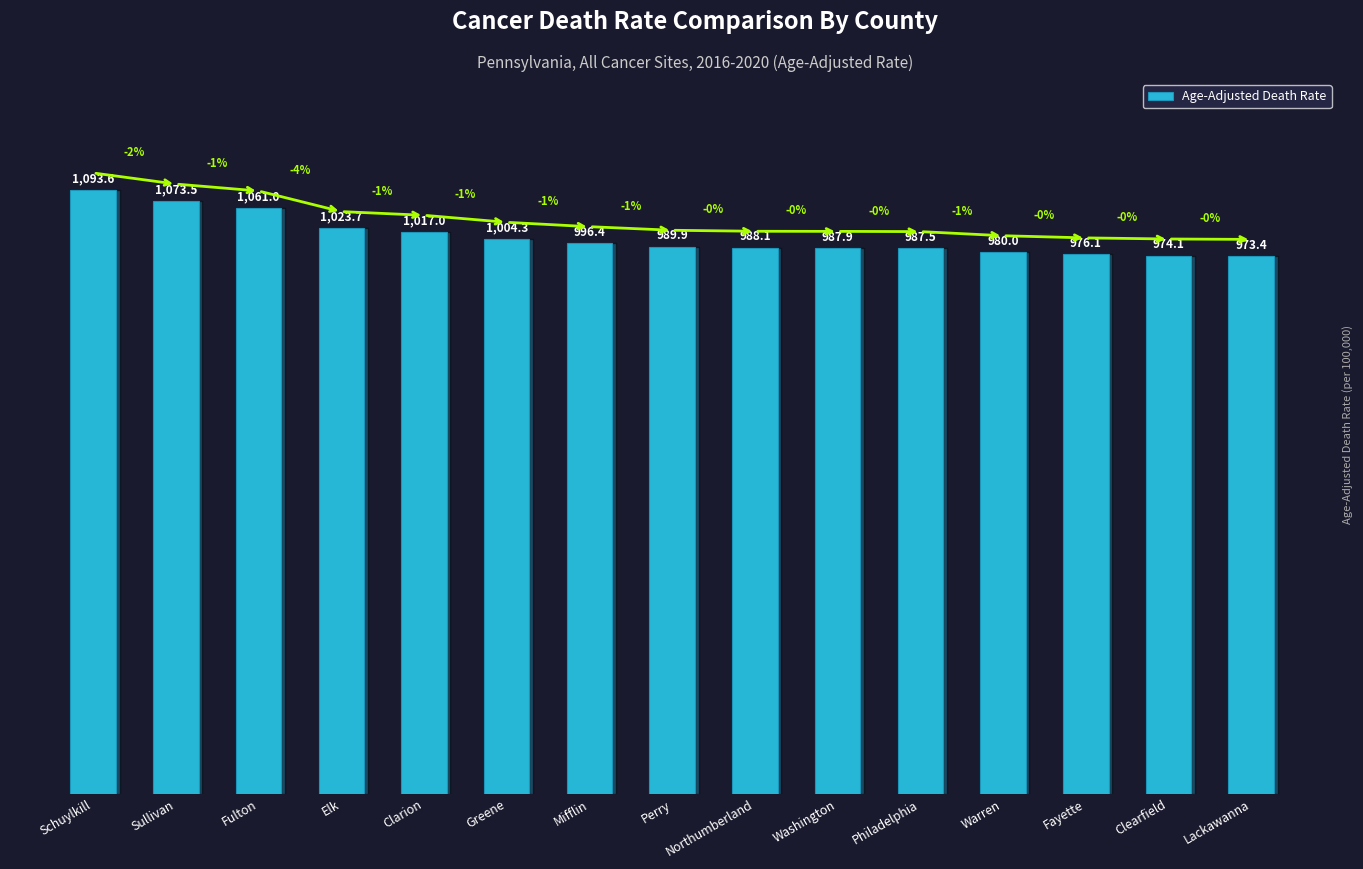

List the labels in order of value, largest first.

Schuylkill, Sullivan, Fulton, Elk, Clarion, Greene, Mifflin, Perry, Northumberland, Washington, Philadelphia, Warren, Fayette, Clearfield, Lackawanna